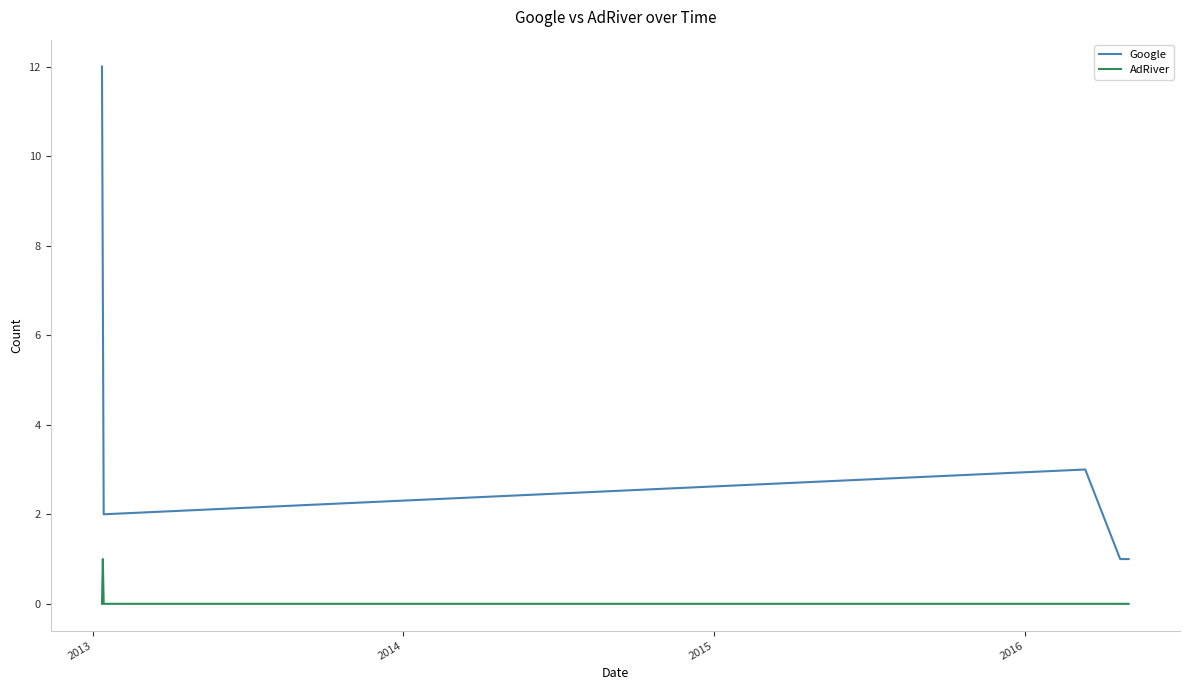

What is the difference between the second highest and minimum values in the Google series?

6